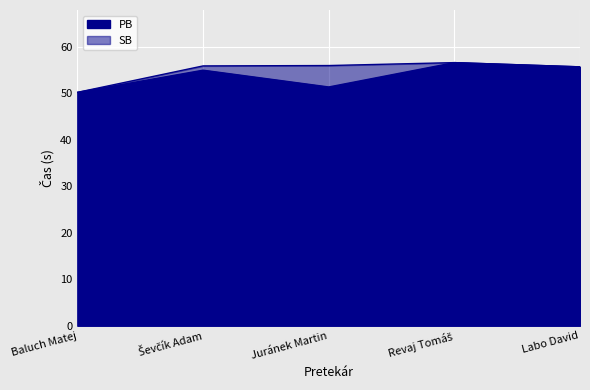

Count the number of categories in the chart.

5